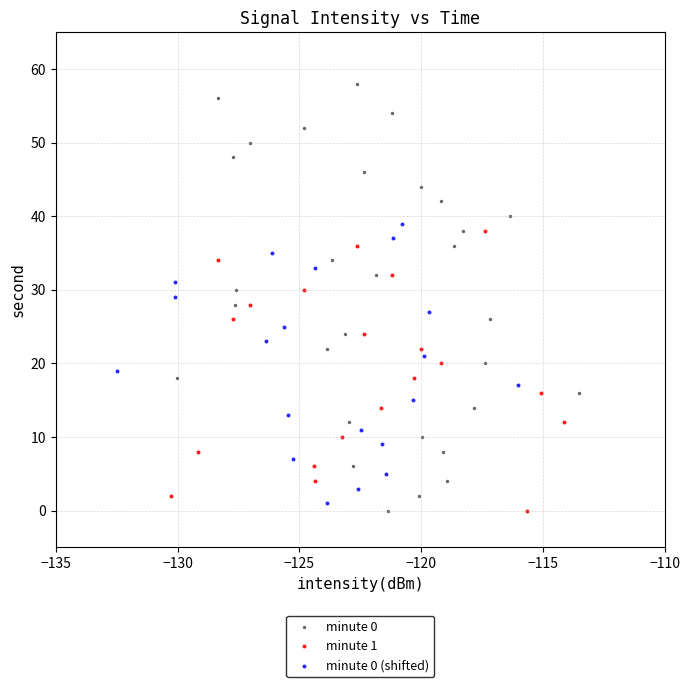

Which series has the largest Y range (max minus min)?

minute 0